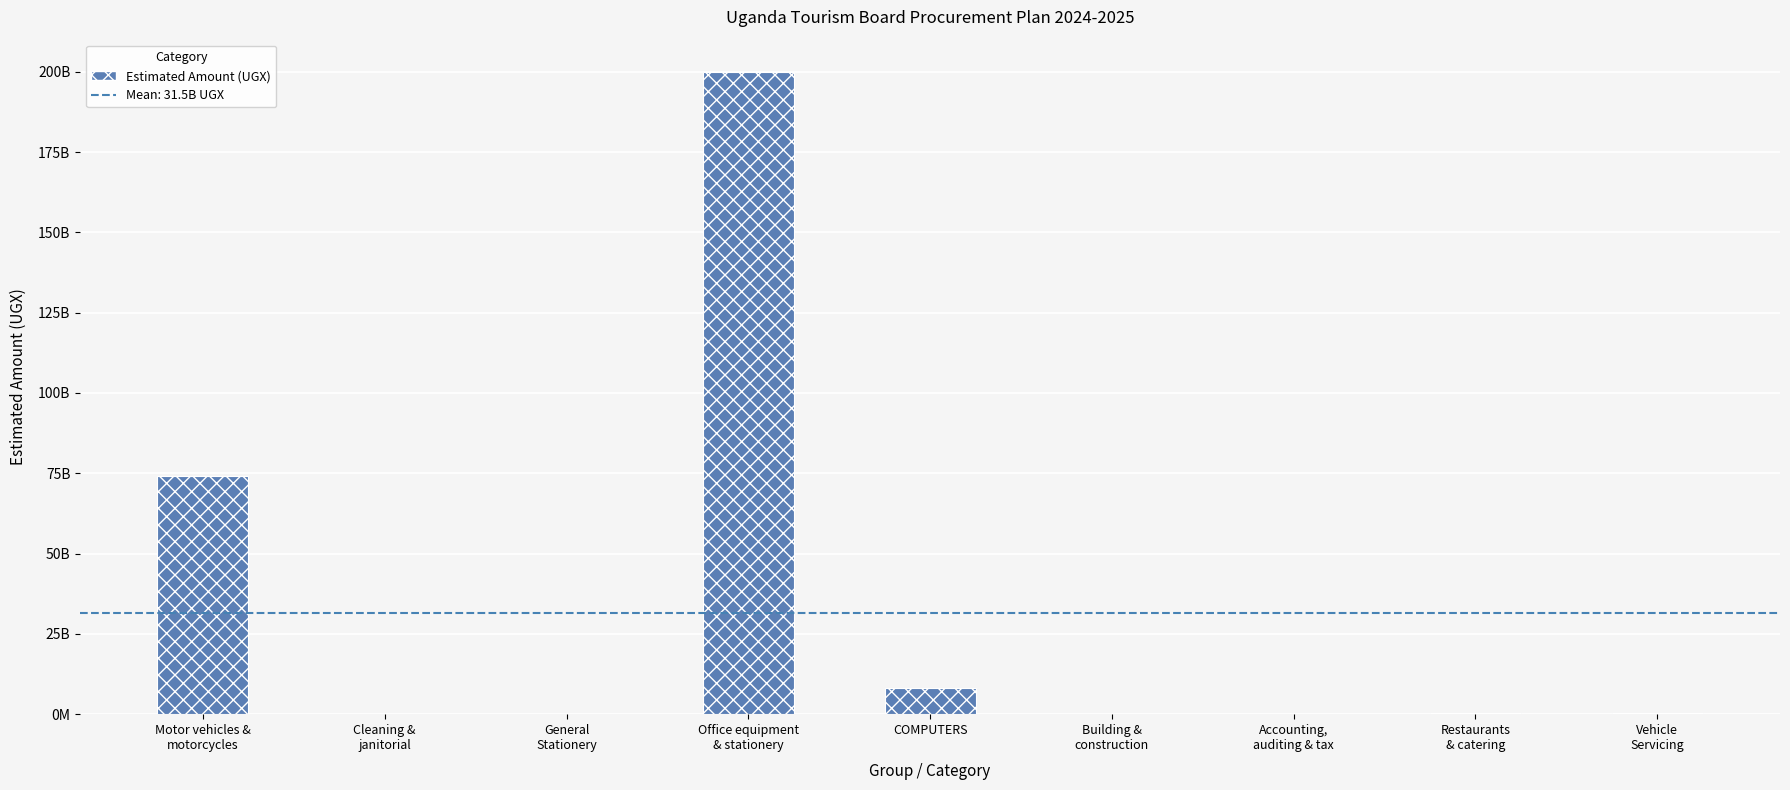

What is the ratio of the value at Building &
construction to the value at Cleaning &
janitorial?

5.0